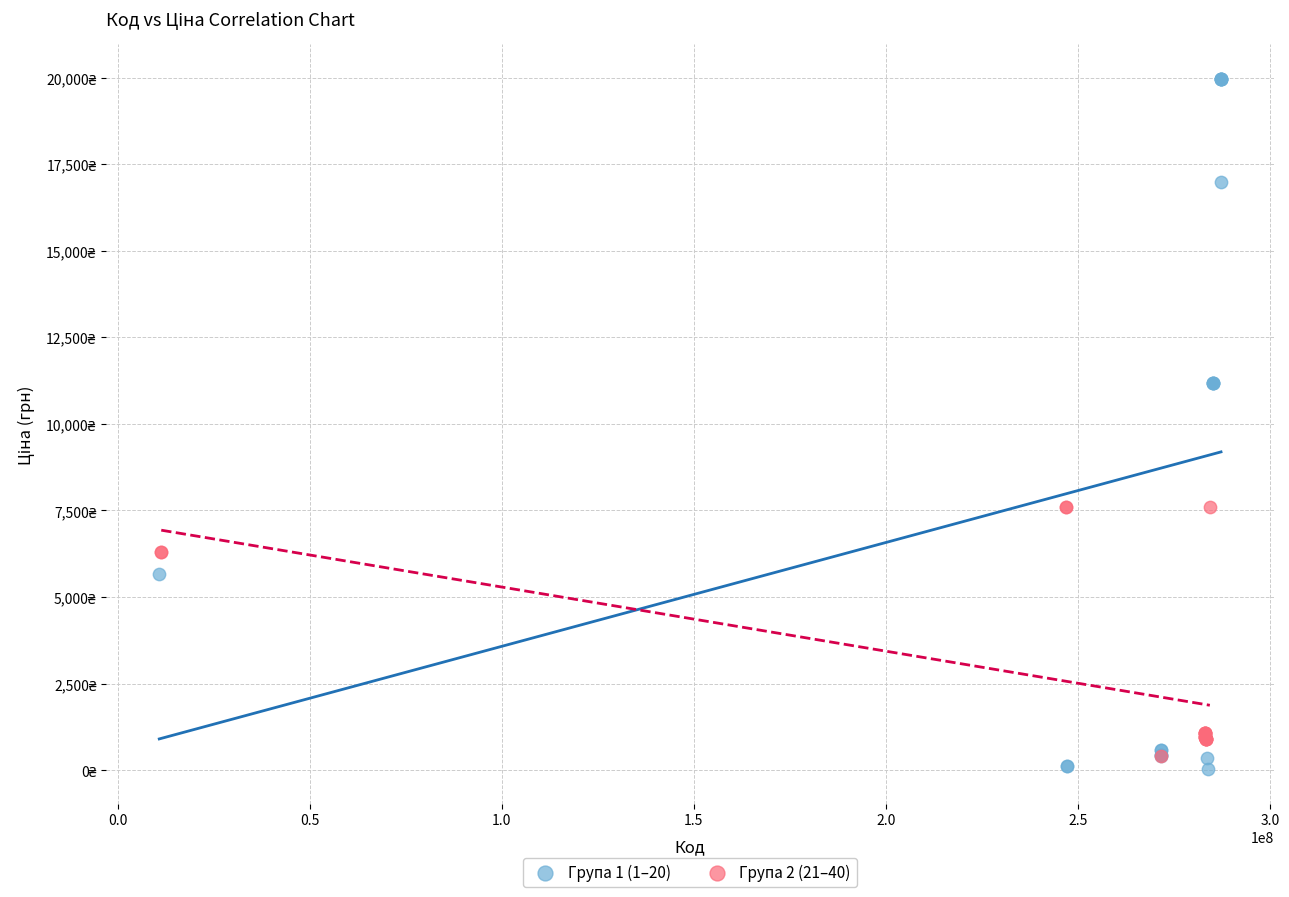

Which series has the largest Y range (max minus min)?

Група 1 (1–20)